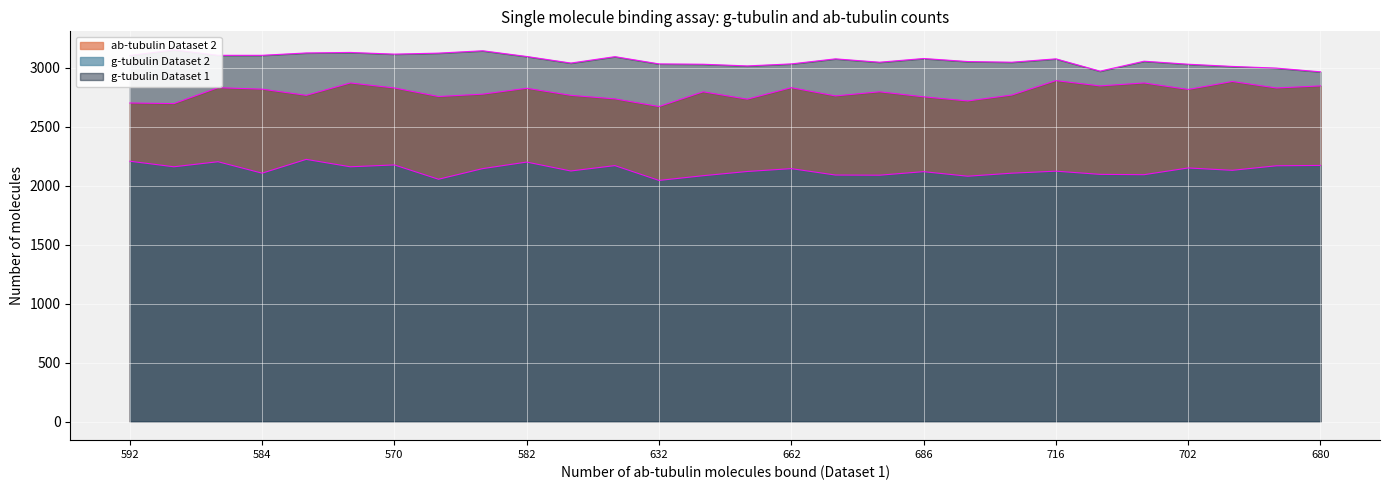

Reading left to right, what are all the values shown in this chart?

g-tubulin Dataset 2: 2208.6	2161.4	2204.3	2107.1	2224.3	2161.4	2177.1	2055.7	2145.7	2201.4	2125.7	2171.4	2045.7	2085.7	2121.4	2145.7	2091.4	2090.0	2120.0	2081.4	2107.1	2124.3	2097.1	2094.3	2151.4	2131.4	2170.0	2172.9
g-tubulin Dataset 1: 3105.7	3152.9	3107.1	3107.1	3127.1	3131.4	3117.1	3125.7	3145.7	3097.1	3041.4	3095.7	3034.3	3031.4	3017.1	3034.3	3077.1	3048.6	3080.0	3054.3	3048.6	3077.1	2972.9	3057.1	3031.4	3012.9	2998.6	2967.1
ab-tubulin Dataset 2: 2702.5	2697.5	2832.5	2820.0	2767.5	2872.5	2830.0	2757.5	2777.5	2827.5	2767.5	2737.5	2672.5	2797.5	2735.0	2832.5	2762.5	2797.5	2755.0	2720.0	2770.0	2892.5	2847.5	2872.5	2817.5	2885.0	2830.0	2847.5